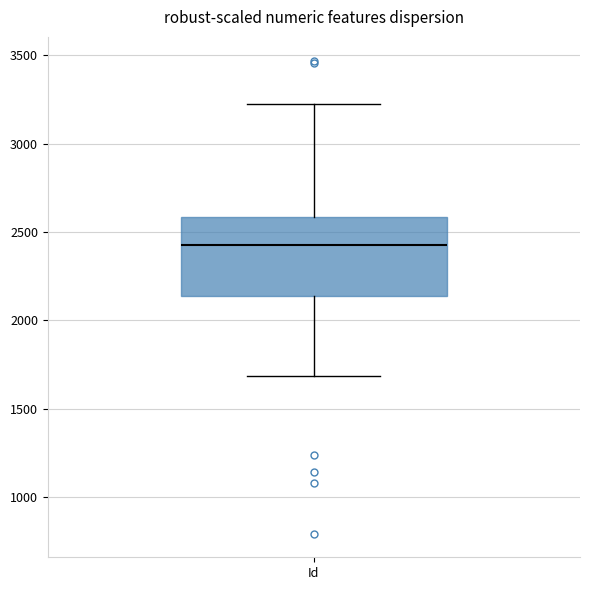

Read this box plot against the y-axis: the position of the median line, the range covered by the box, and the ends of both whiskers. The values are not printed on the chart, so give them approximately, as read against the axis.

median 2450, box 2150 to 2600, whiskers 1700 to 3250